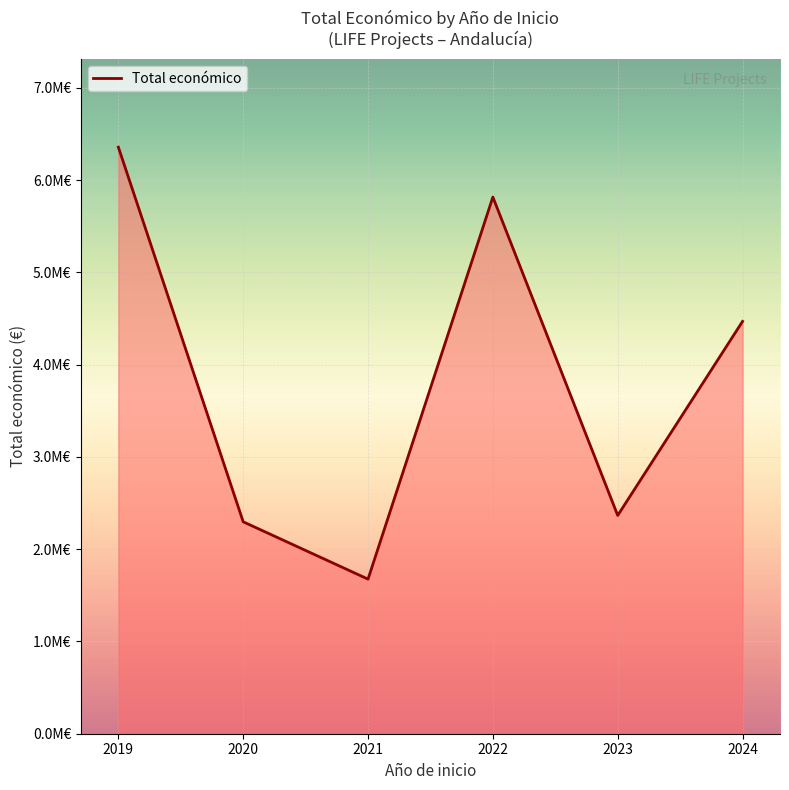

What is the sum of all values?

22978764